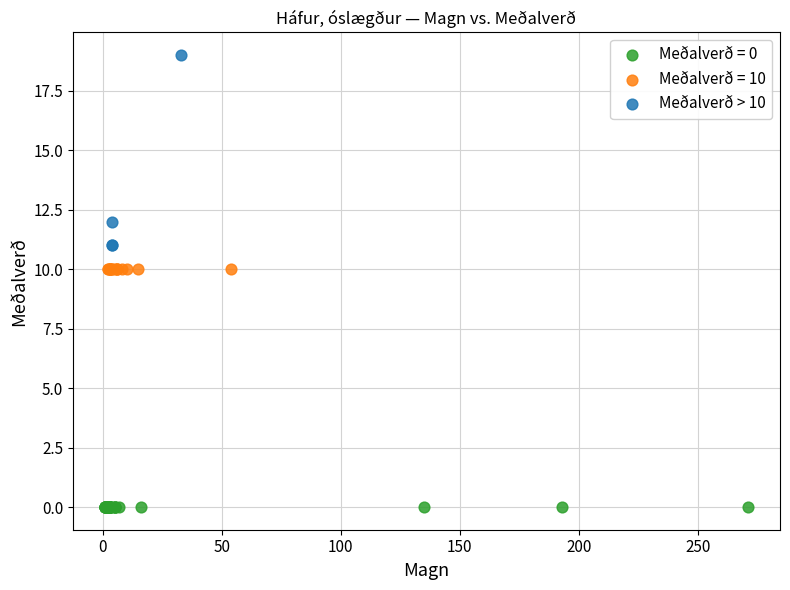

Which series contains the highest Y value?

Meðalverð > 10